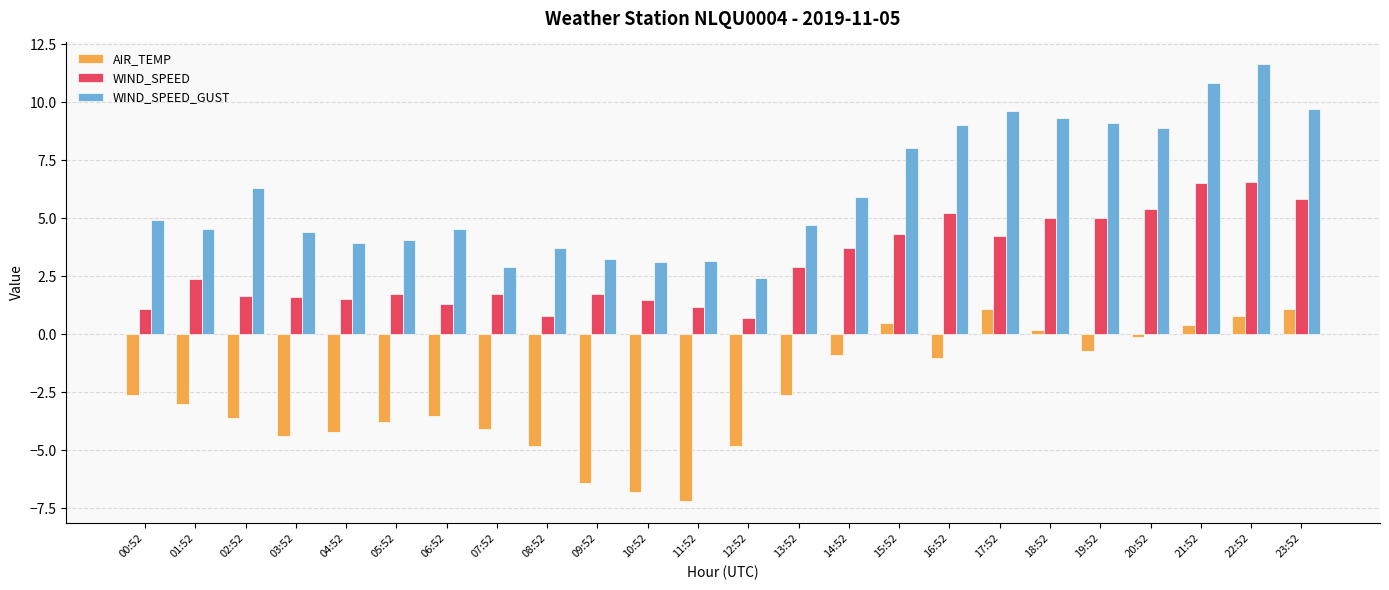

At which category does the chart reach its minimum across all series?

11:52